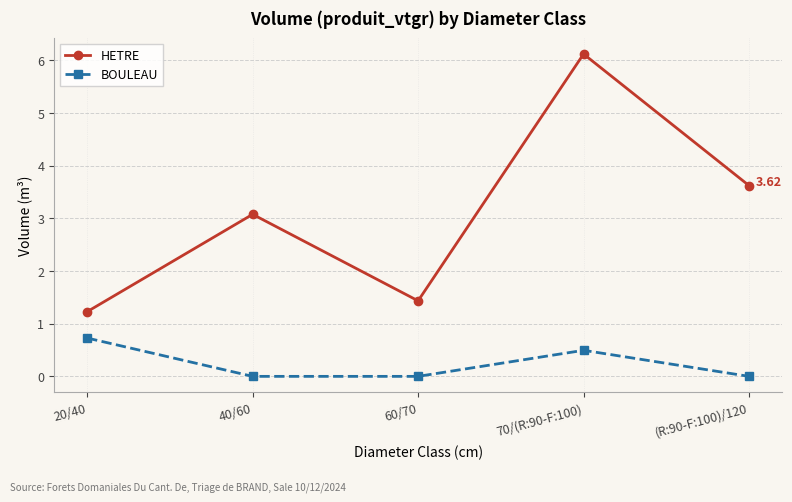

What value does the BOULEAU series have at 70/(R:90-F:100)?

0.5